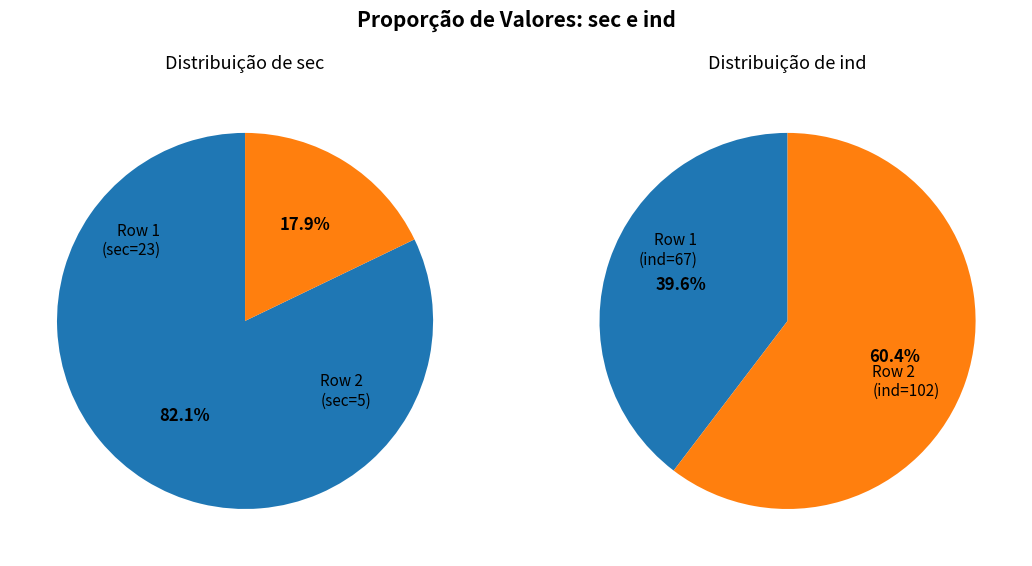

How many segments does this pie chart have?

2